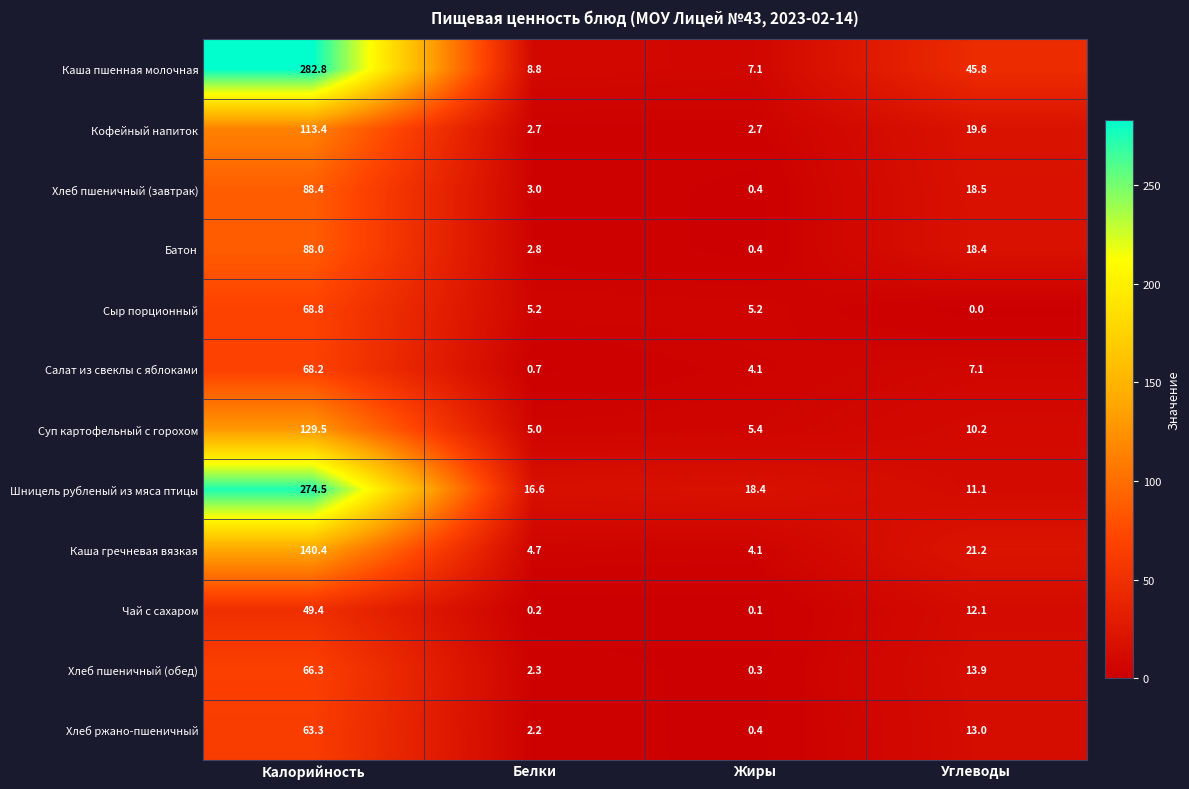

What is the total value across all series at Белки?

54.2